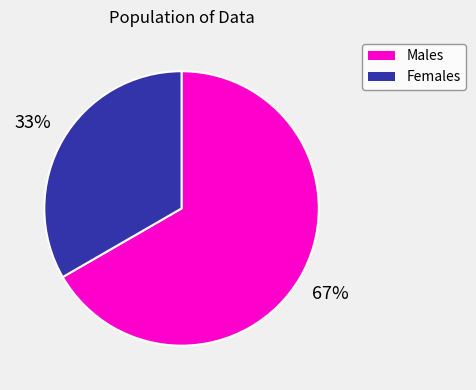

To the nearest percent, what is the average slice percentage?

50%